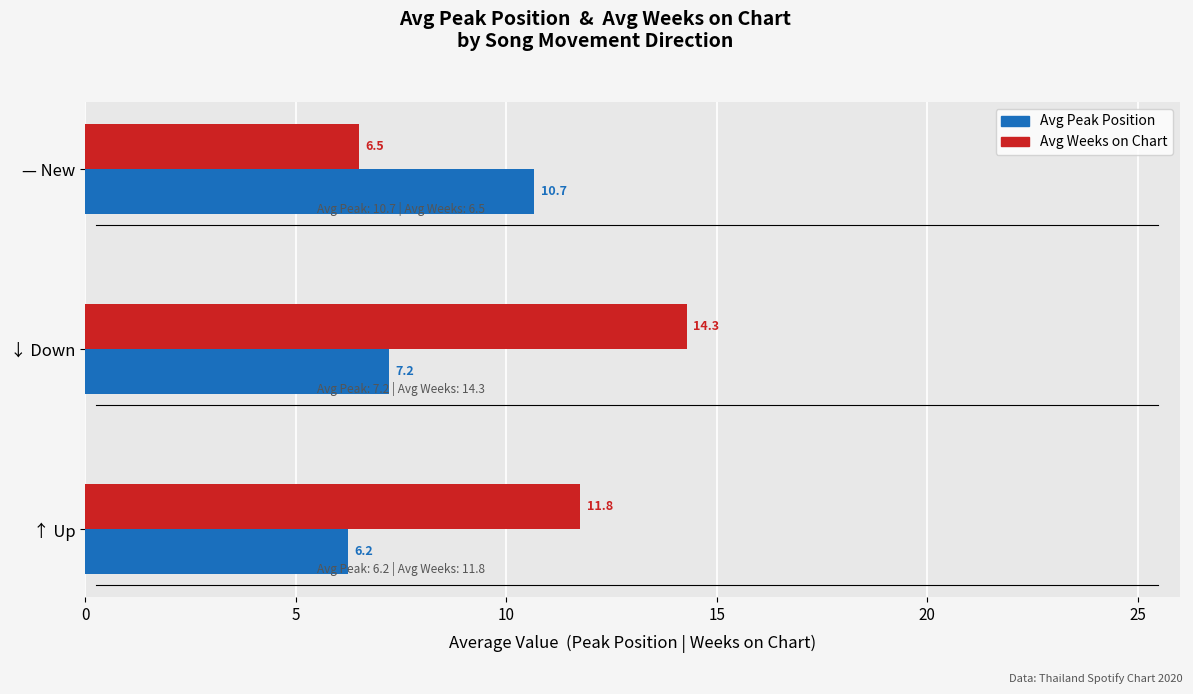

Which series has the largest range (max minus min)?

Avg Weeks on Chart